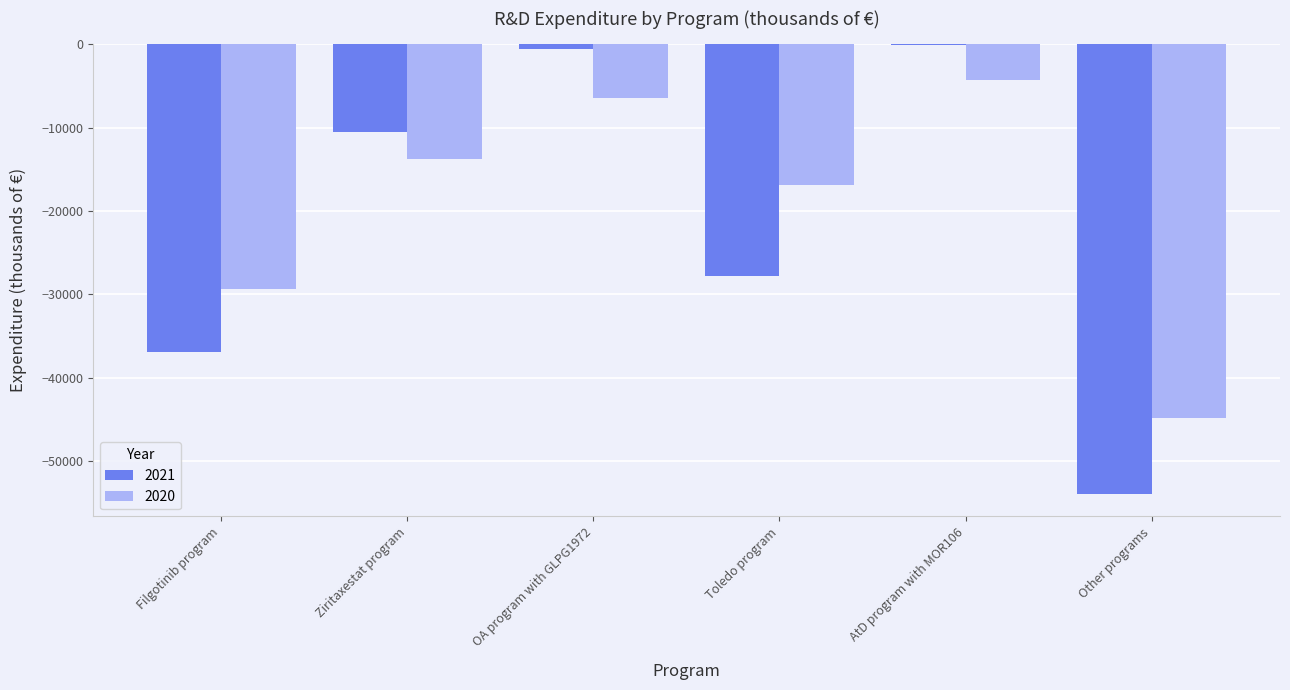

Reading left to right, transcribe all the data shown in this chart.

2021: -36932	-10513	-636	-27823	-152	-53904
2020: -29296	-13783	-6427	-16871	-4248	-44828